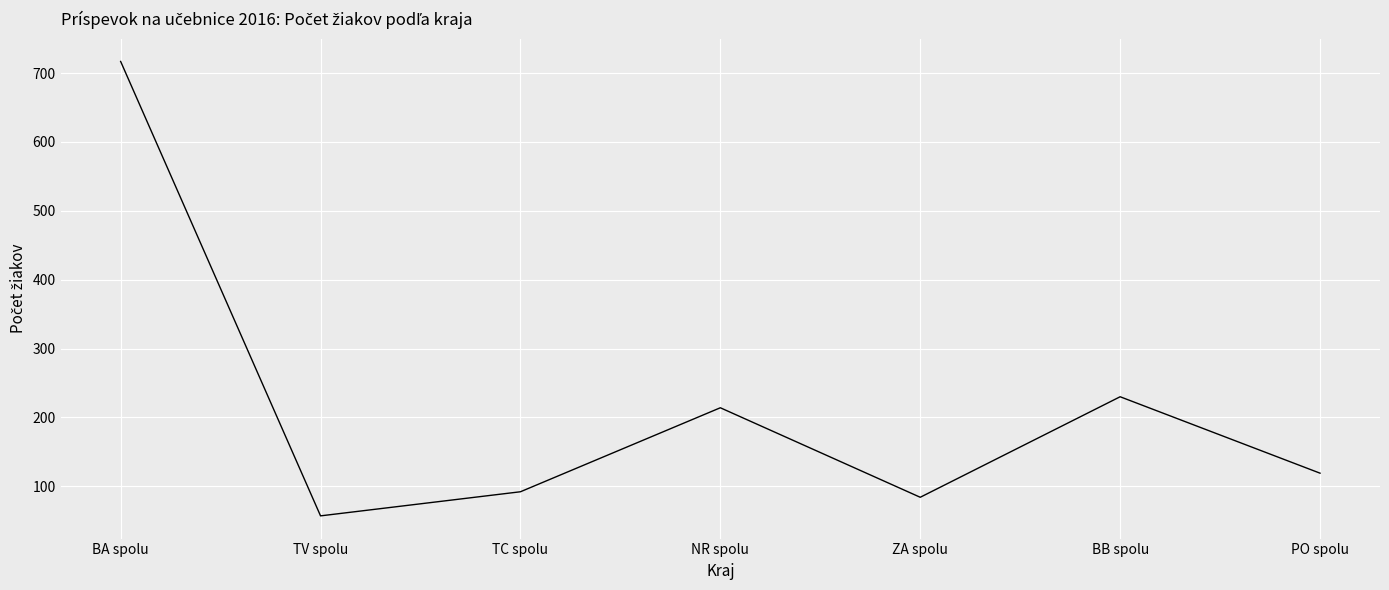

What is the ratio of the value at BB spolu to the value at NR spolu?

1.1